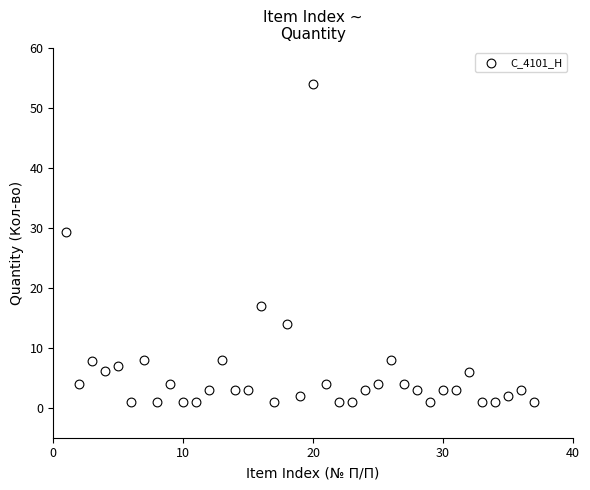

What is the range of Y values (max minus min)?

53.0